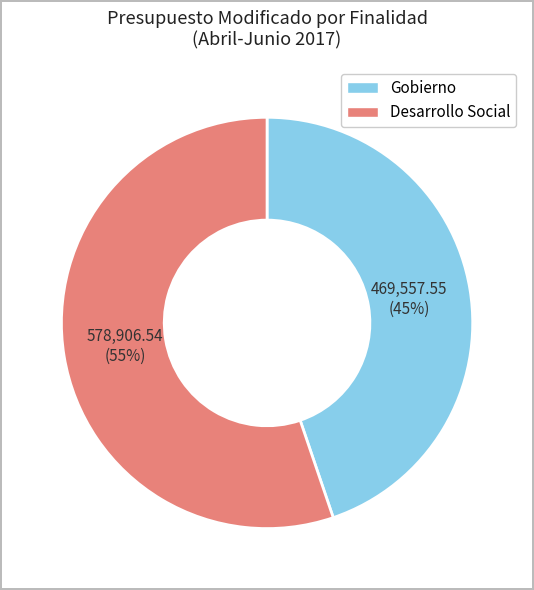

Approximately how many times larger is the value at Desarrollo Social compared to Gobierno?

1.2